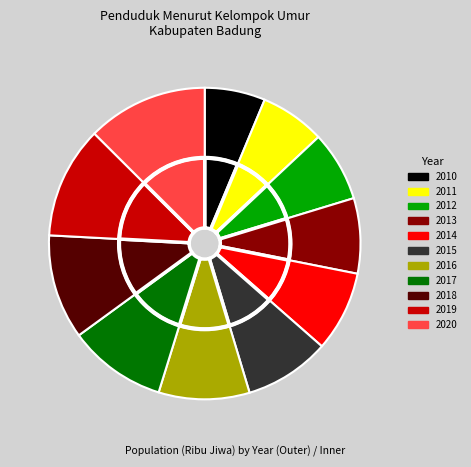

To the nearest percent, what is the combined percentage of 2012 and 2020?

20%